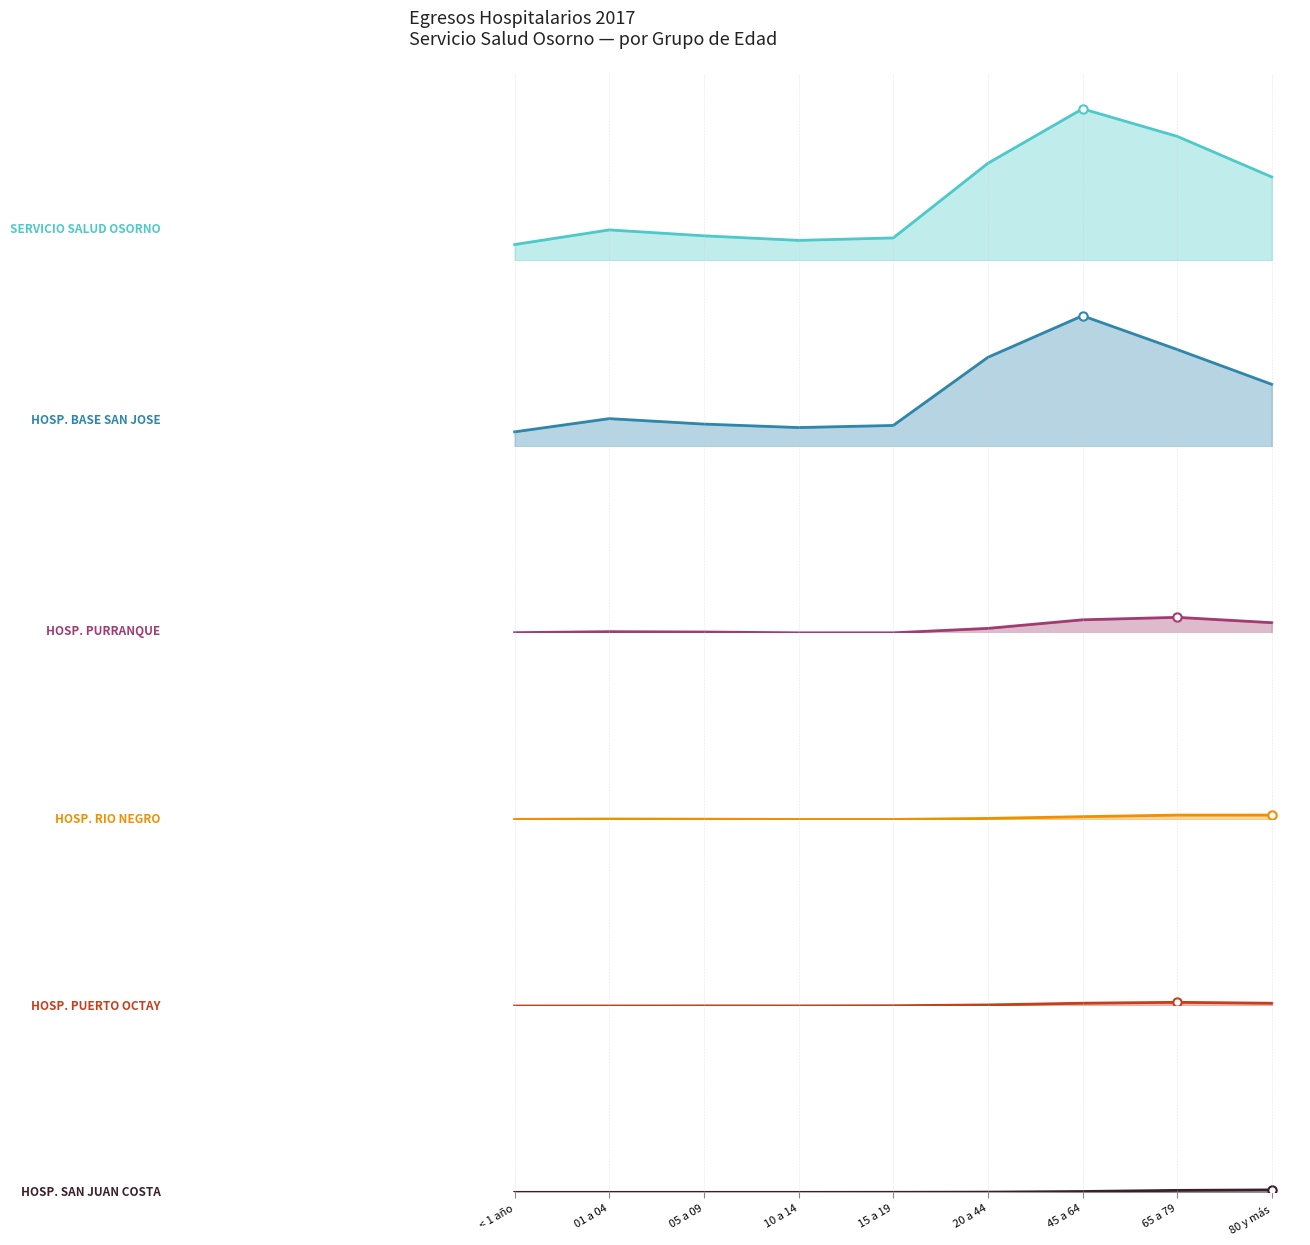

At which category is the sum across all series the highest?

45 a 64